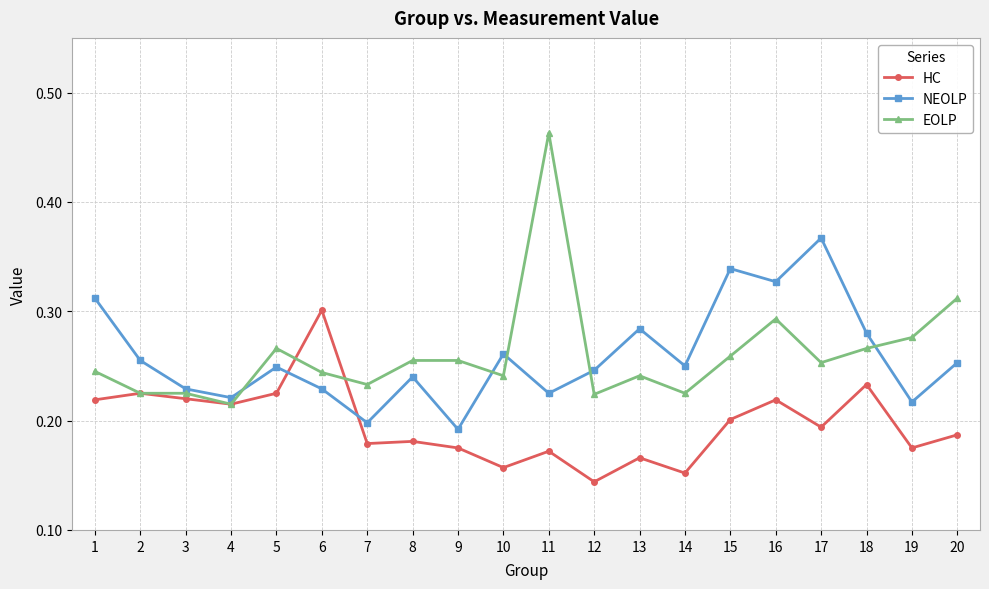

Between which two adjacent categories do NEOLP and HC first intersect?

5 and 6